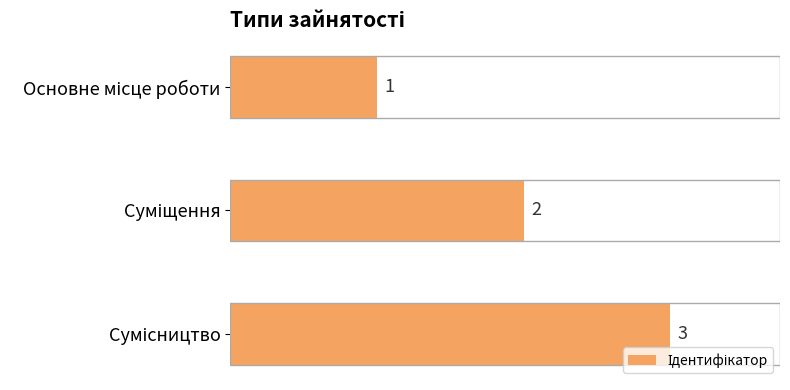

What is the value of the 2nd bar from the top?

2